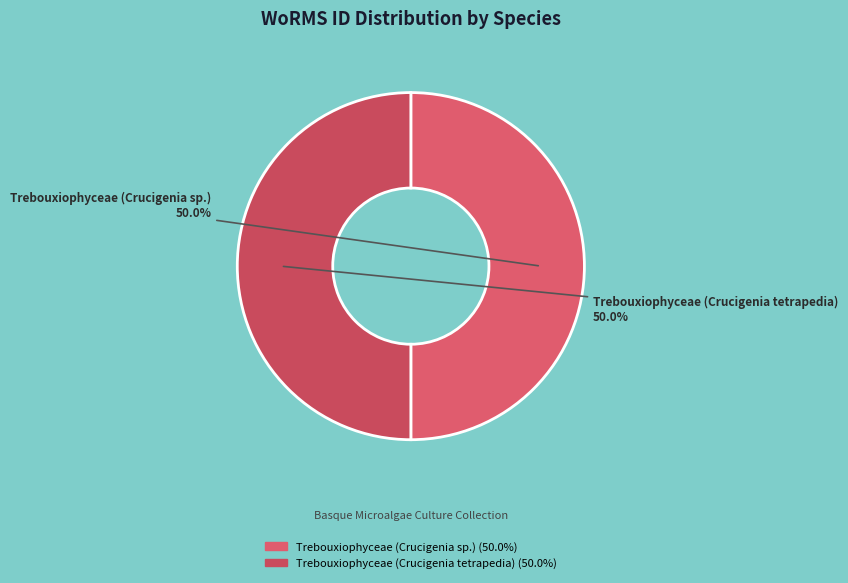

Do Trebouxiophyceae (Crucigenia sp.) and Trebouxiophyceae (Crucigenia tetrapedia) together represent more than half of the pie?

Yes